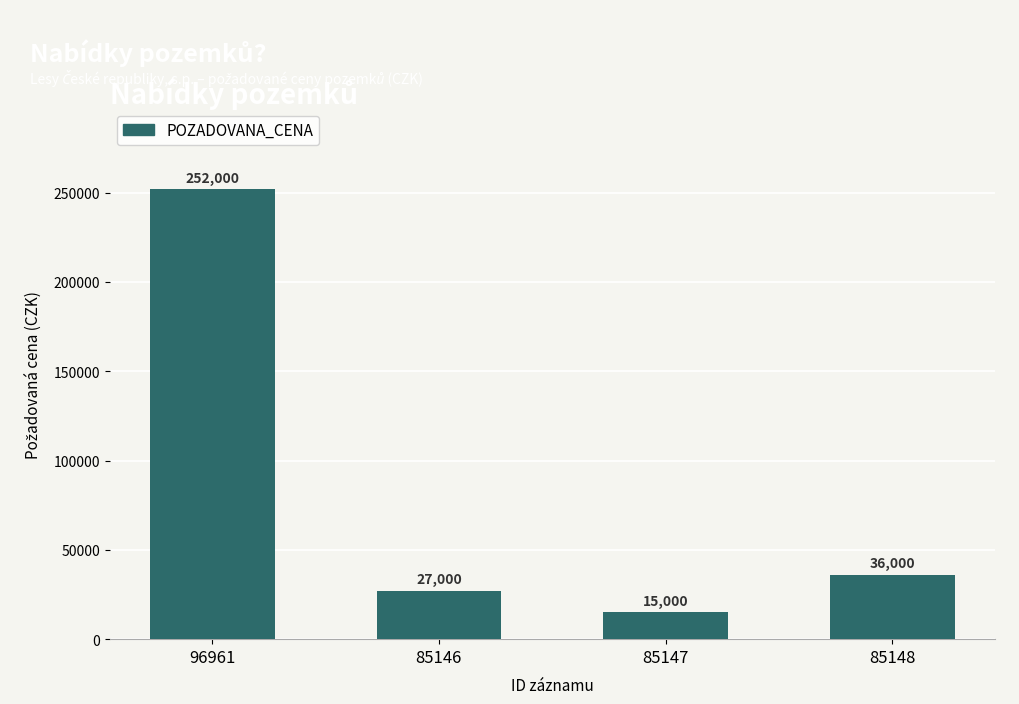

How many categories are shown in the chart?

4